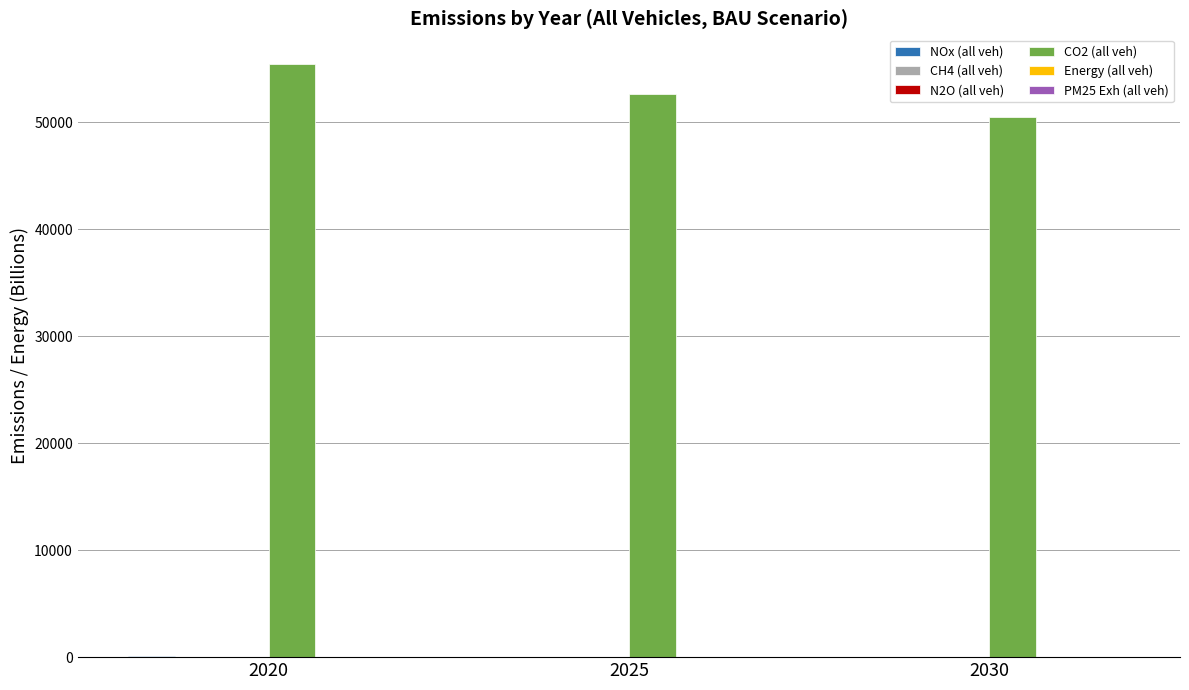

What is the sum of all CO2 (all veh) values?

158589.1